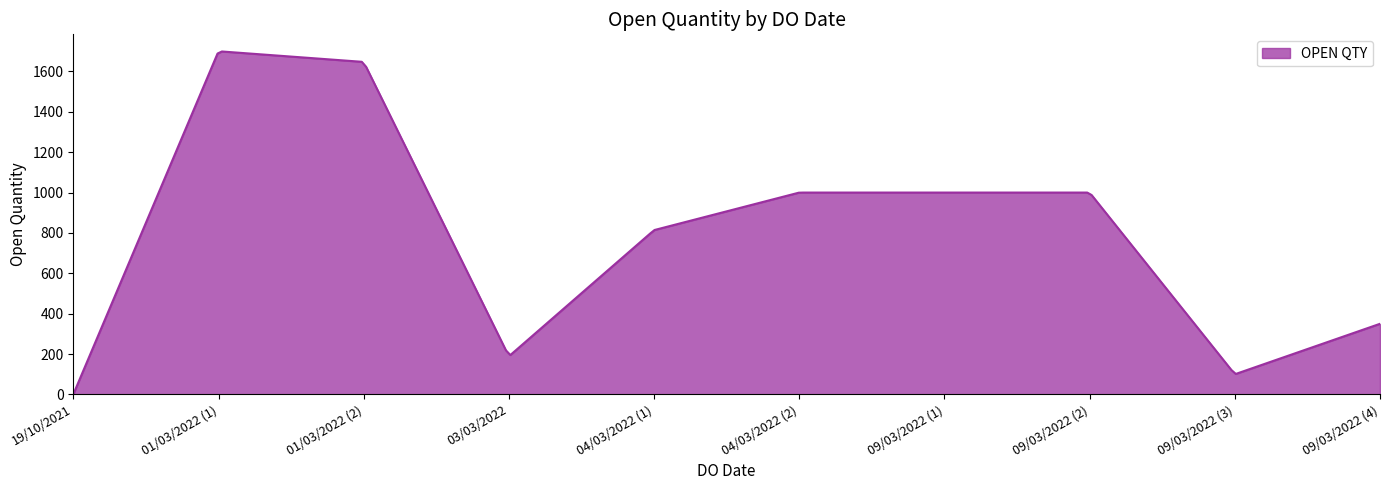

What is the greatest value displayed?

1698.8